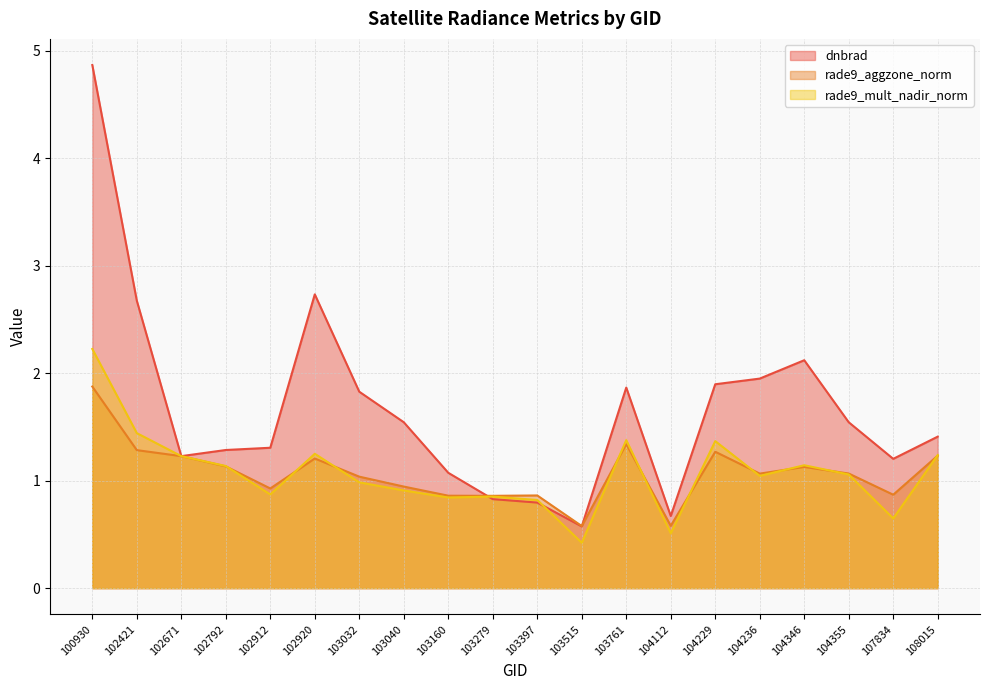

True or false: rade9_aggzone_norm has a value of 1.2 at 102920.

True